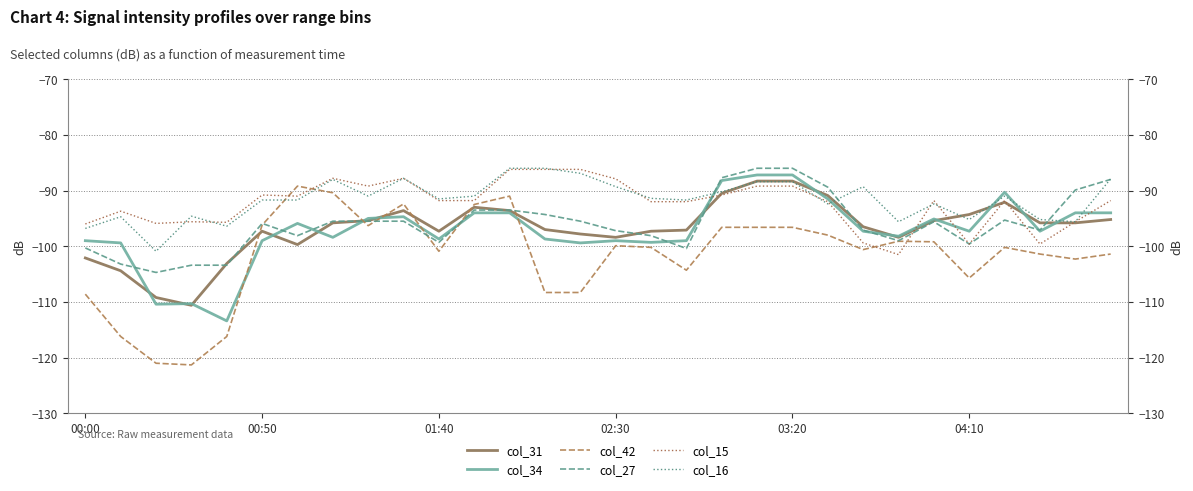

True or false: col_42 has a value of -143.3 at 00:50.

False